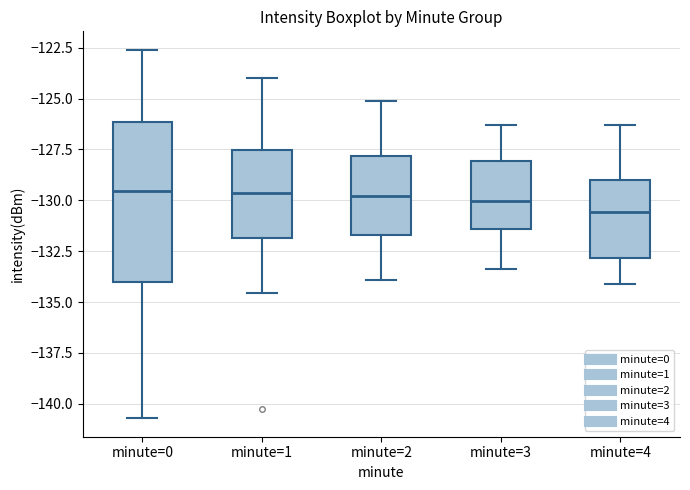

Reading left to right, read every box against the y-axis: the position of its median line, the range the box covers, and the ends of its whiskers. The values are not printed on the chart, so give them approximately, as read against the axis.

minute=0: median -129.5, box -134.0 to -126.0, whiskers -140.5 to -122.5
minute=1: median -129.5, box -132.0 to -127.5, whiskers -134.5 to -124.0
minute=2: median -130.0, box -131.5 to -128.0, whiskers -134.0 to -125.0
minute=3: median -130.0, box -131.5 to -128.0, whiskers -133.5 to -126.5
minute=4: median -130.5, box -133.0 to -129.0, whiskers -134.0 to -126.5